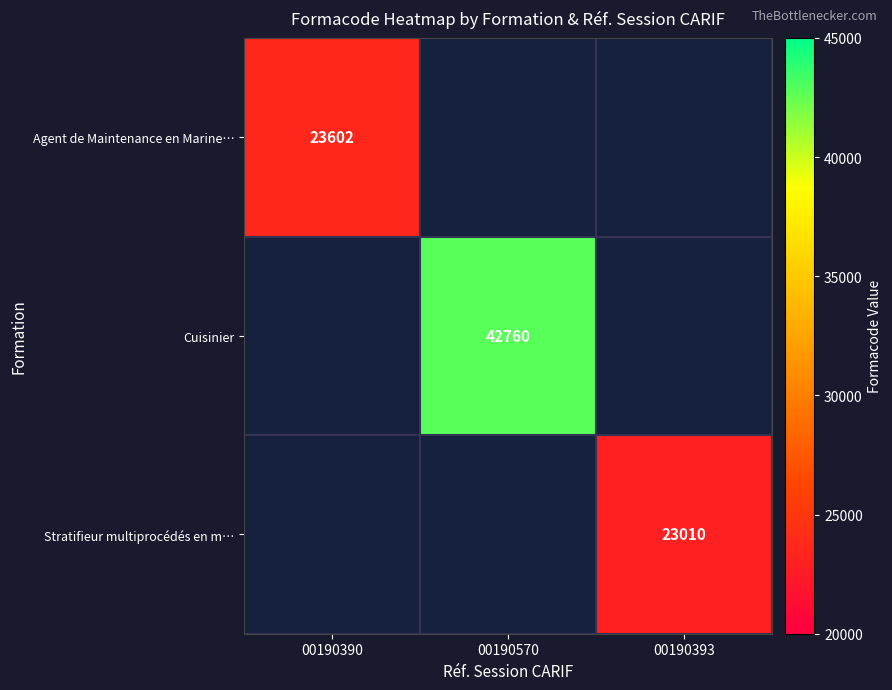

True or false: Cuisinier has a value of 42760 at 00190570.

True